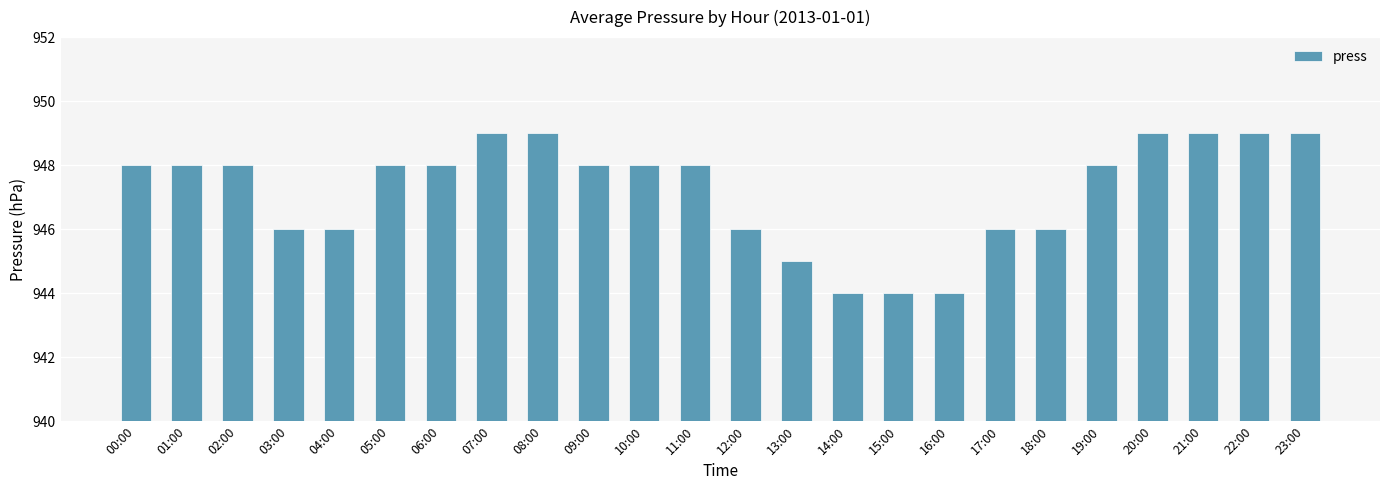

What position from the right is 04:00?

20